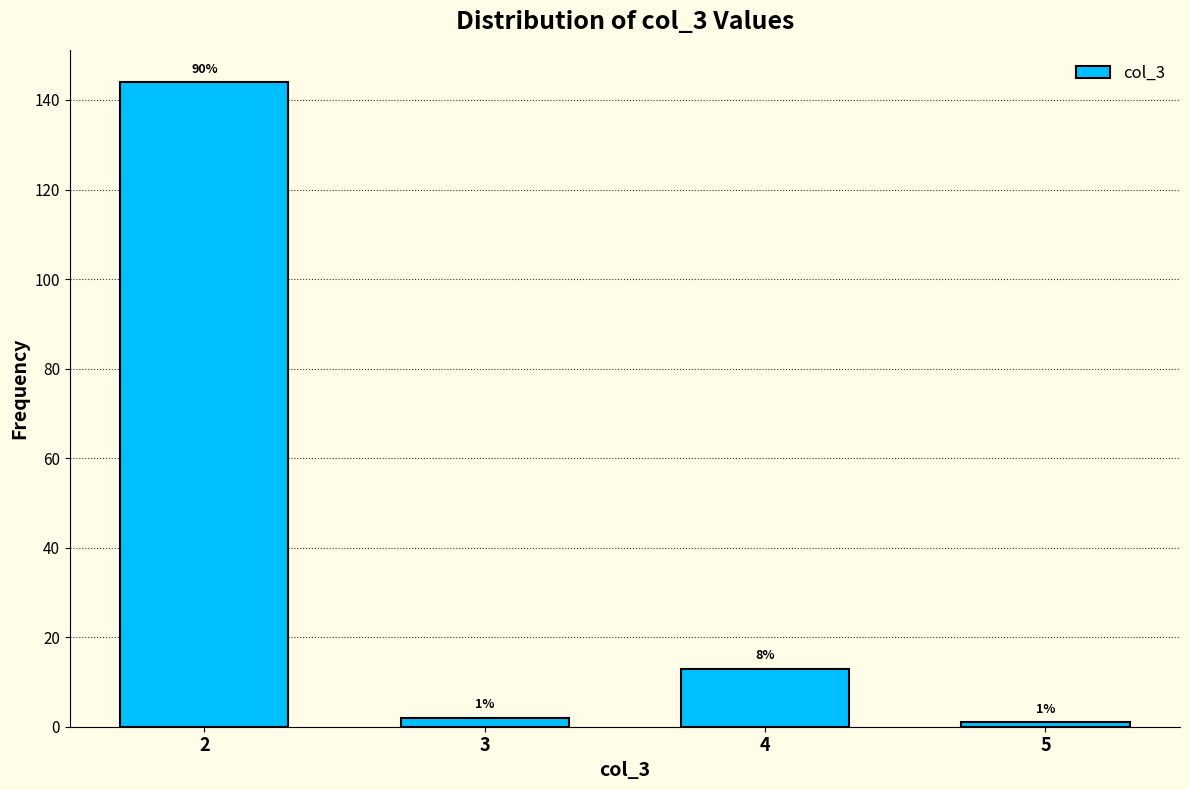

Reading left to right, what are all the values shown in this chart?

144	2	13	1